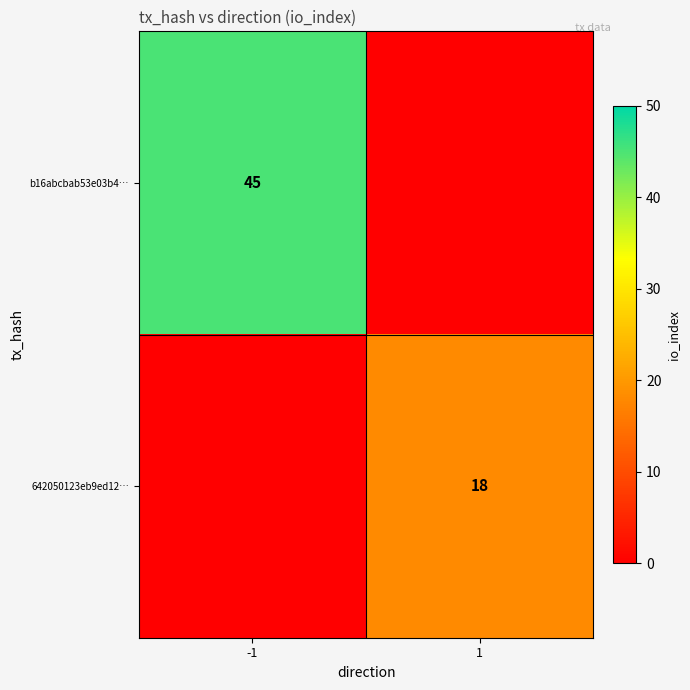

Is it true that 642050123eb9ed12… equals 28 at 1?

False